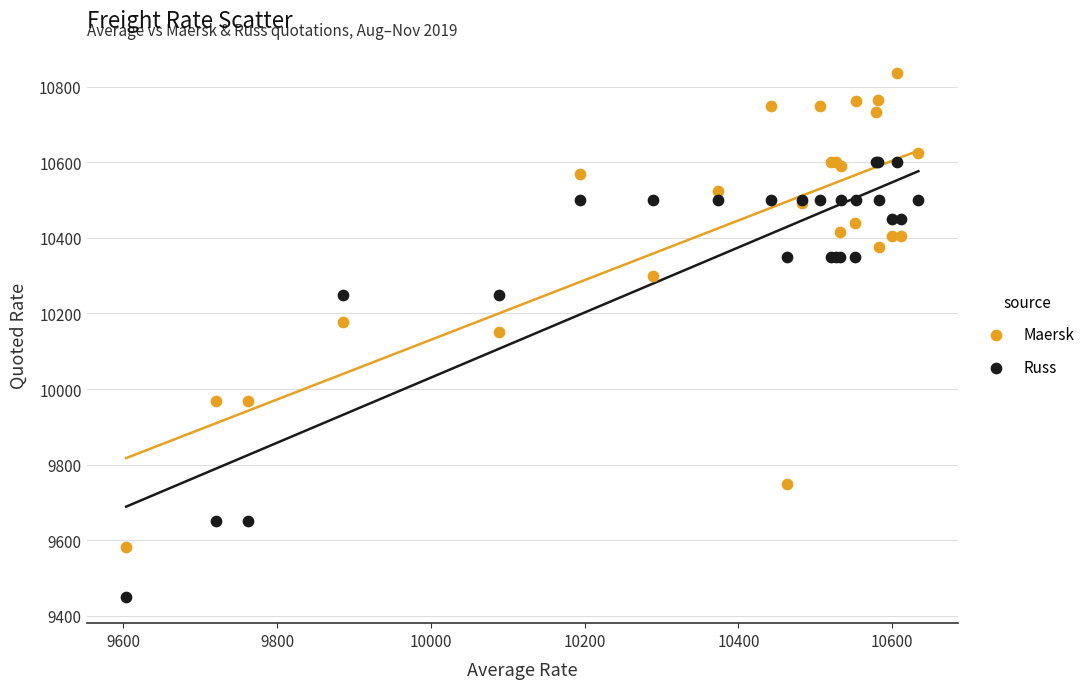

Which series has the widest spread of Y values?

Maersk